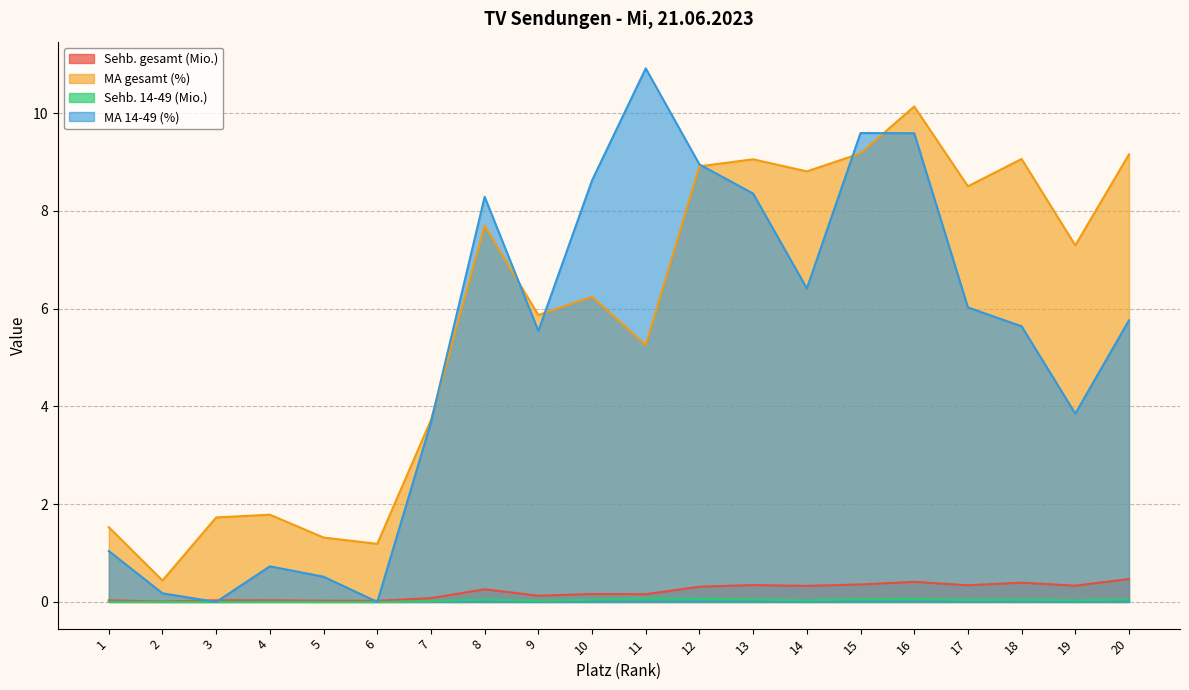

How many data points in MA gesamt (%) are less than 7?

10